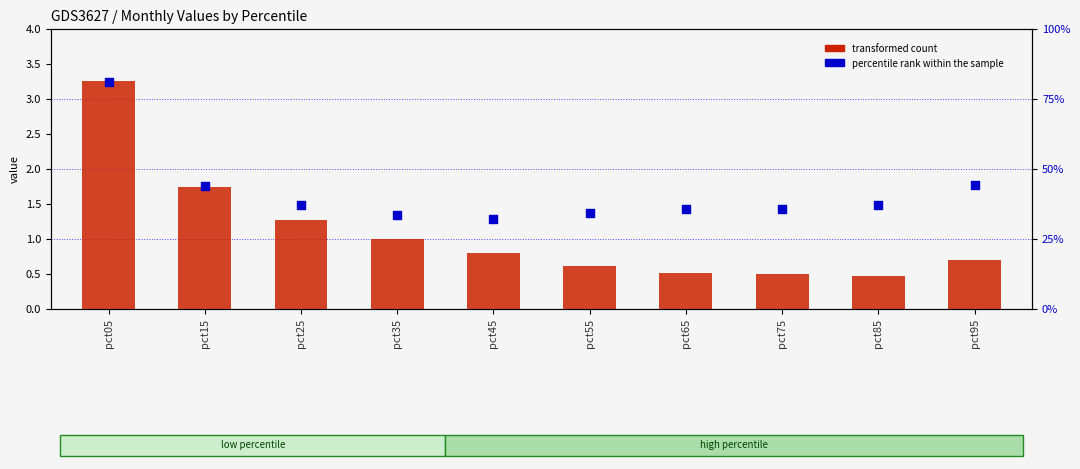

Which series contains the highest Y value?

percentile rank within the sample